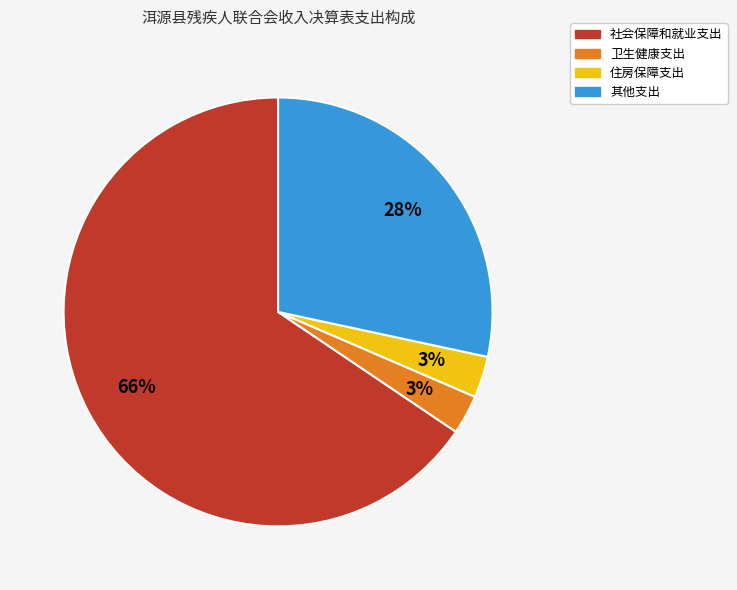

Is the sum of 其他支出 and 社会保障和就业支出 greater than half?

Yes